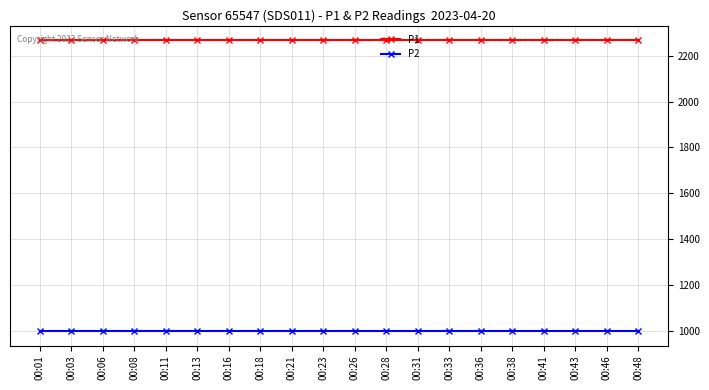

What are all the series names shown in the legend?

P1, P2